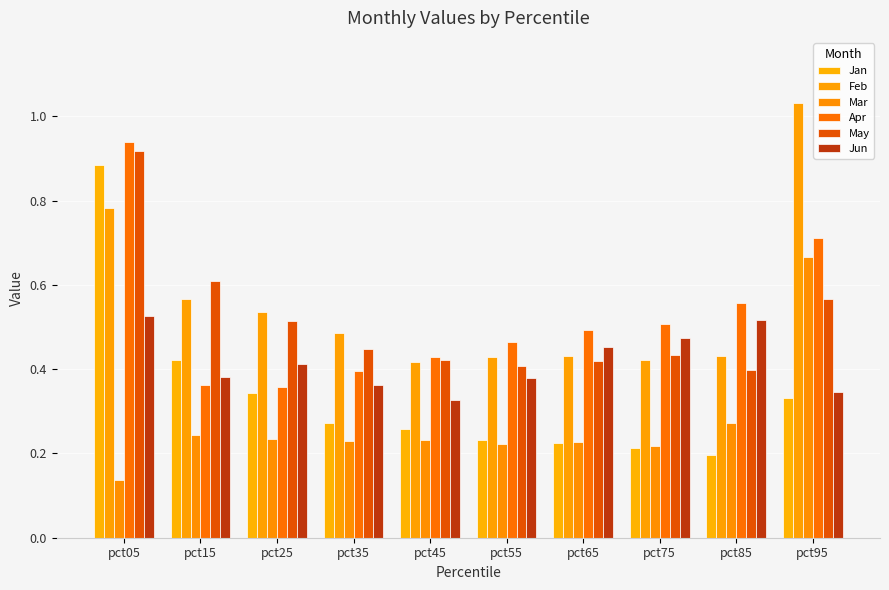

The Feb series shows 0.2 at pct85. True or false?

False